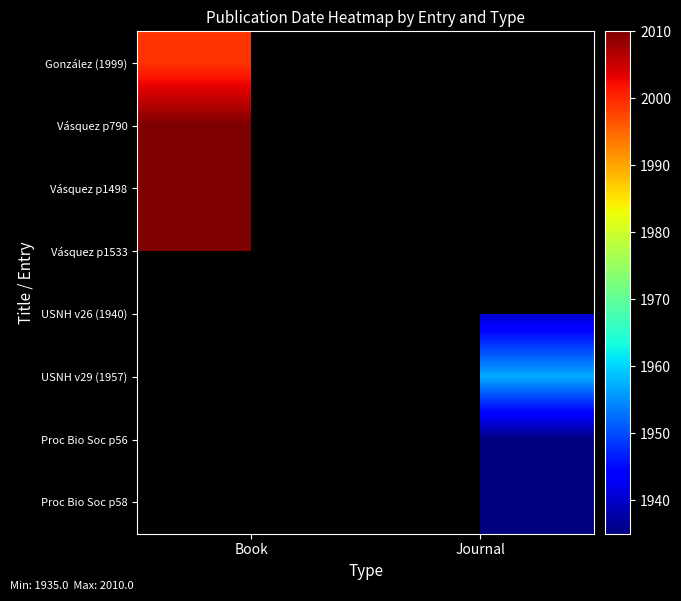

What is the greatest value displayed?

2010.0